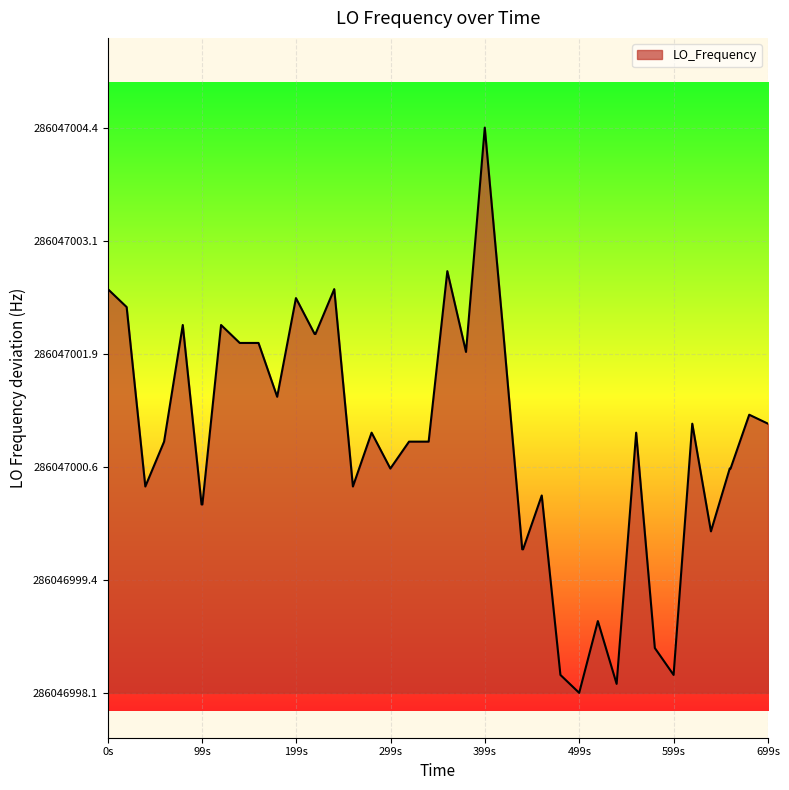

Does the chart have visible grid lines?

Yes